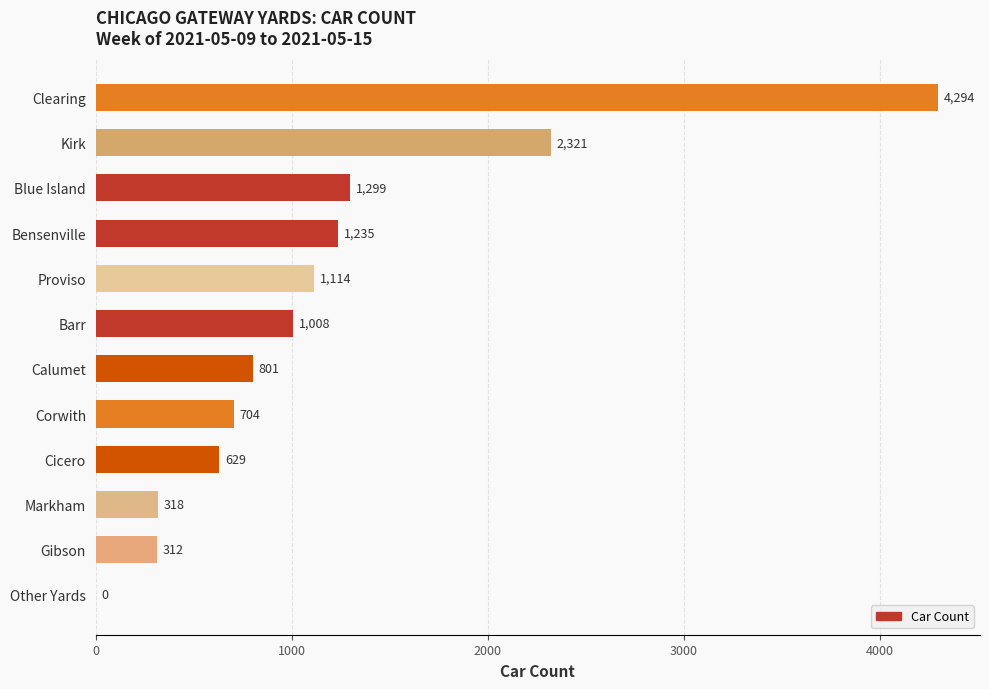

True or false: the data shows 801 at Calumet.

True